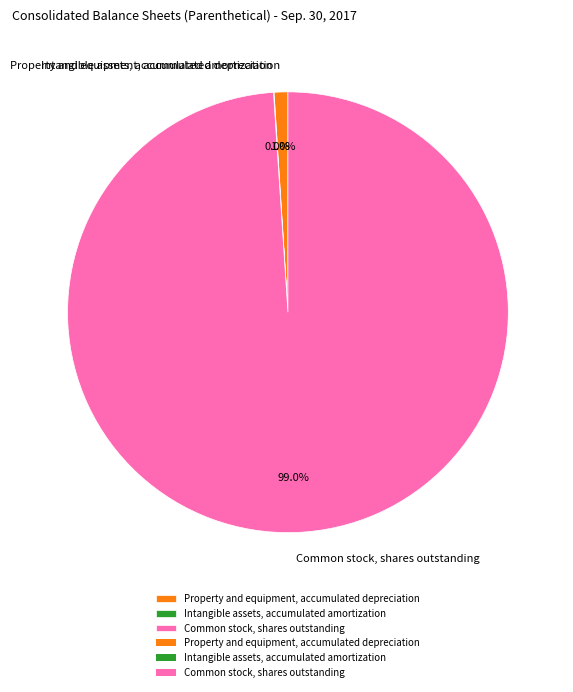

Which has a higher value, Common stock, shares outstanding or Property and equipment, accumulated depreciation?

Common stock, shares outstanding